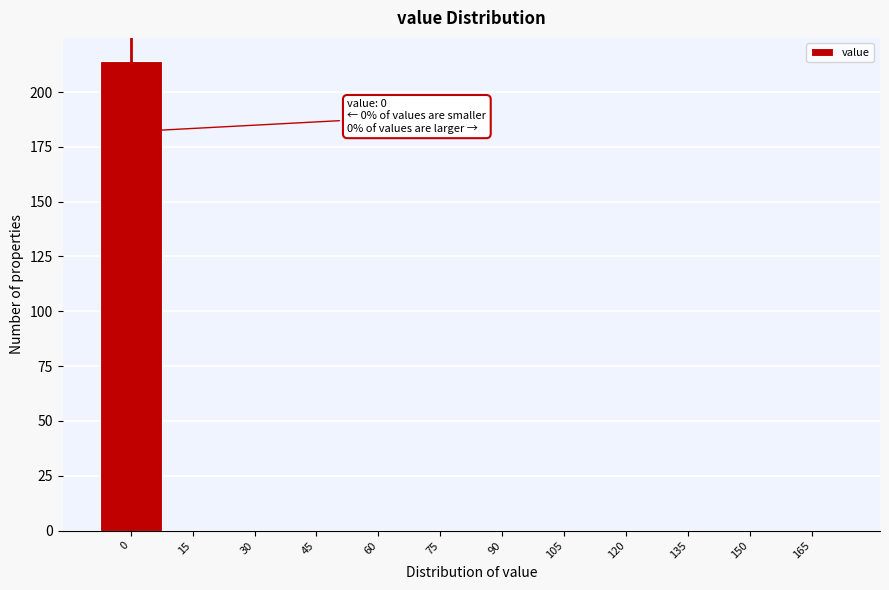

Reading left to right, transcribe all the data shown in this chart.

0=214	15=0	30=0	45=0	60=0	75=0	90=0	105=0	120=0	135=0	150=0	165=0